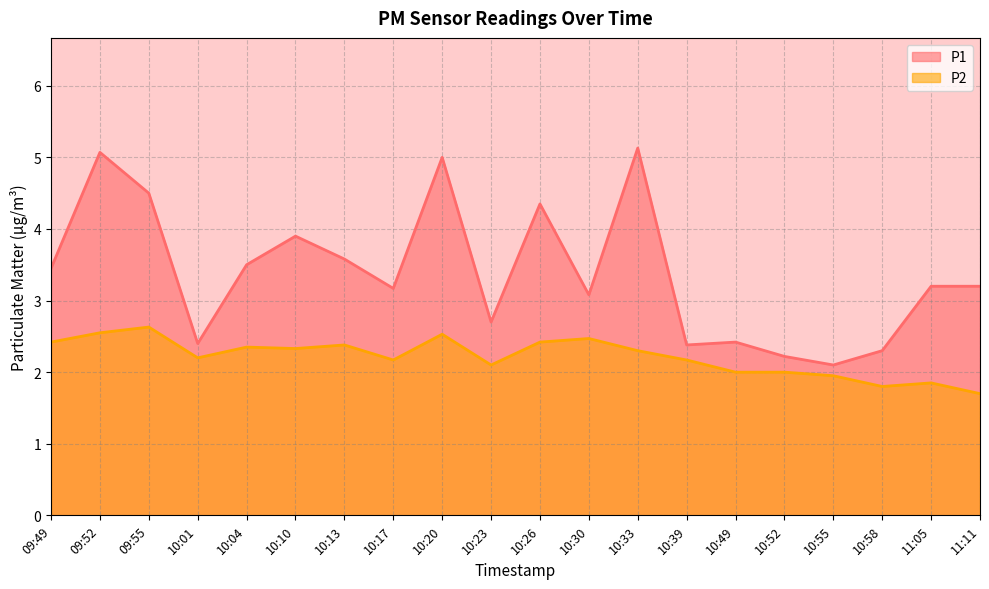

Is it true that P2 equals 2.5 at 10:20?

True